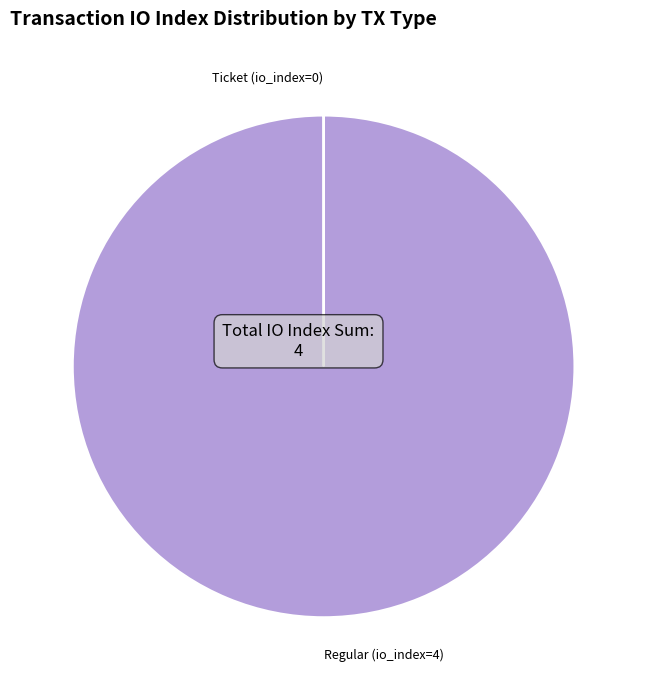

Is there a majority slice in this chart?

Yes